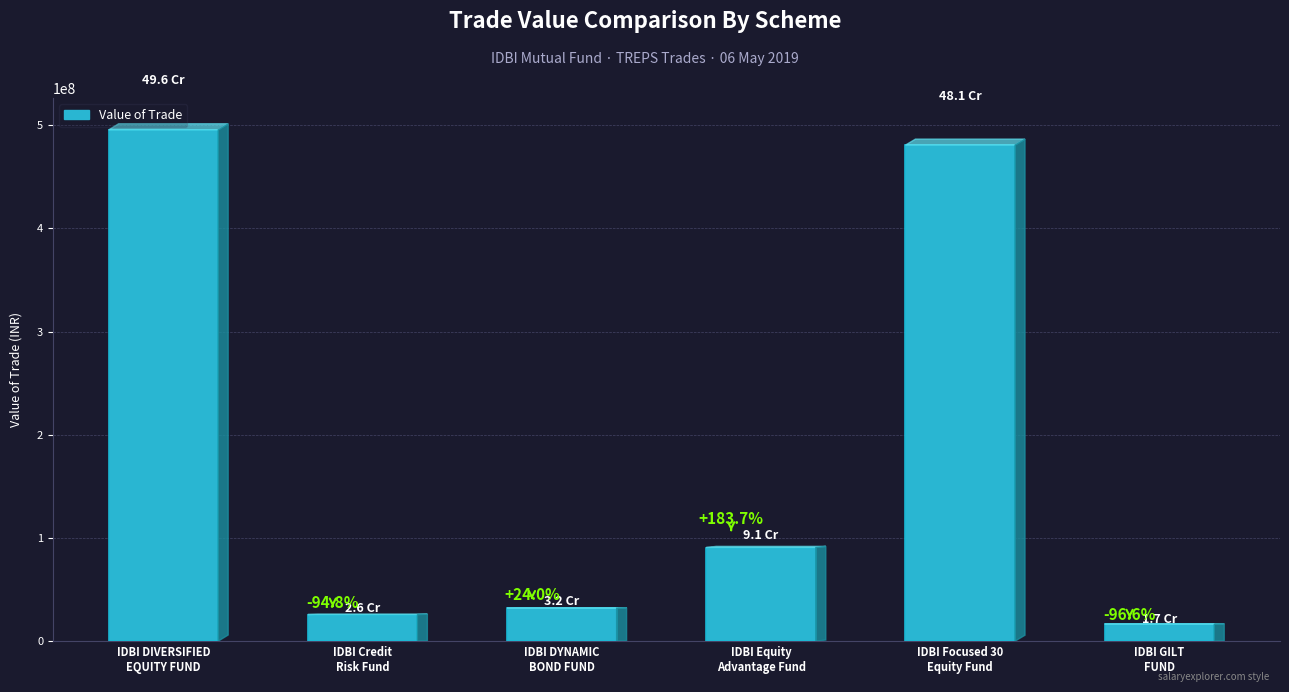

Are the bars horizontal?

No